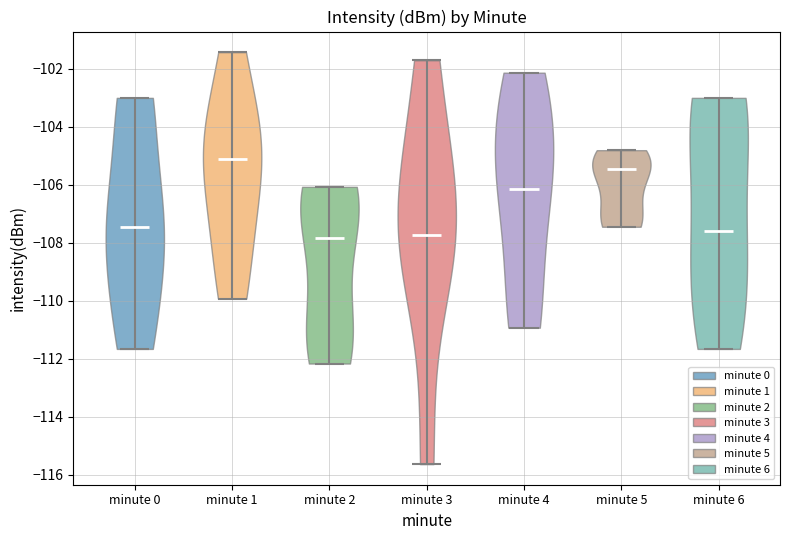

Reading left to right, read every violin against the y-axis: where its median line is, and the lowest and highest points it reaches. The values are not printed on the chart, so give them approximately, as read against the axis.

minute 0: median line -107.4, lowest point -111.6, highest point -103.0
minute 1: median line -105.2, lowest point -110.0, highest point -101.4
minute 2: median line -107.8, lowest point -112.2, highest point -106.0
minute 3: median line -107.8, lowest point -115.6, highest point -101.8
minute 4: median line -106.2, lowest point -111.0, highest point -102.2
minute 5: median line -105.4, lowest point -107.4, highest point -104.8
minute 6: median line -107.6, lowest point -111.6, highest point -103.0